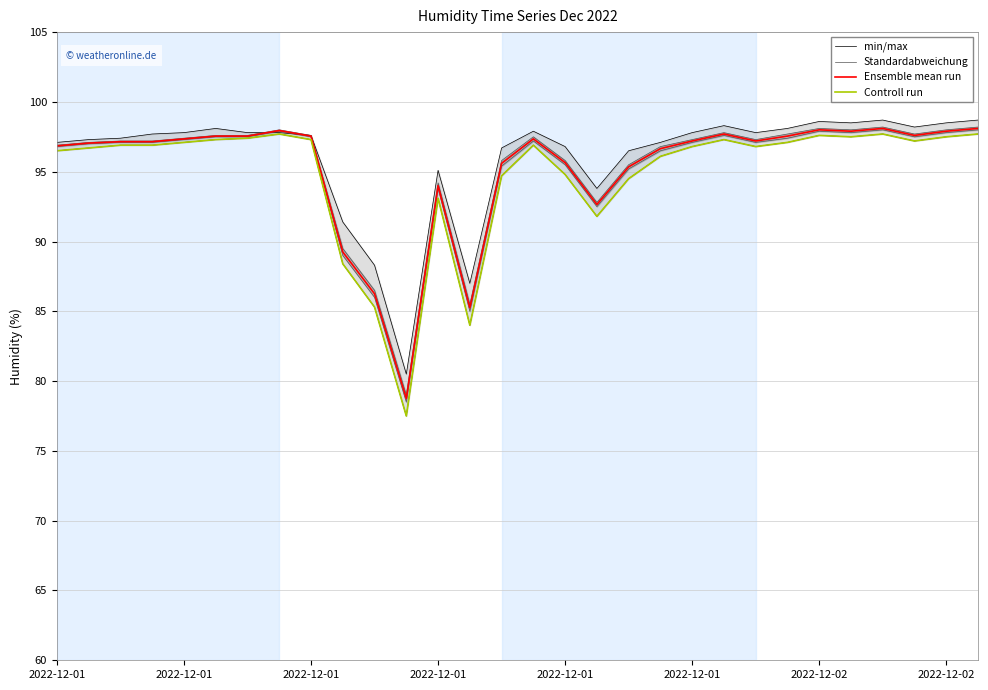

Which series has the largest range (max minus min)?

min/max